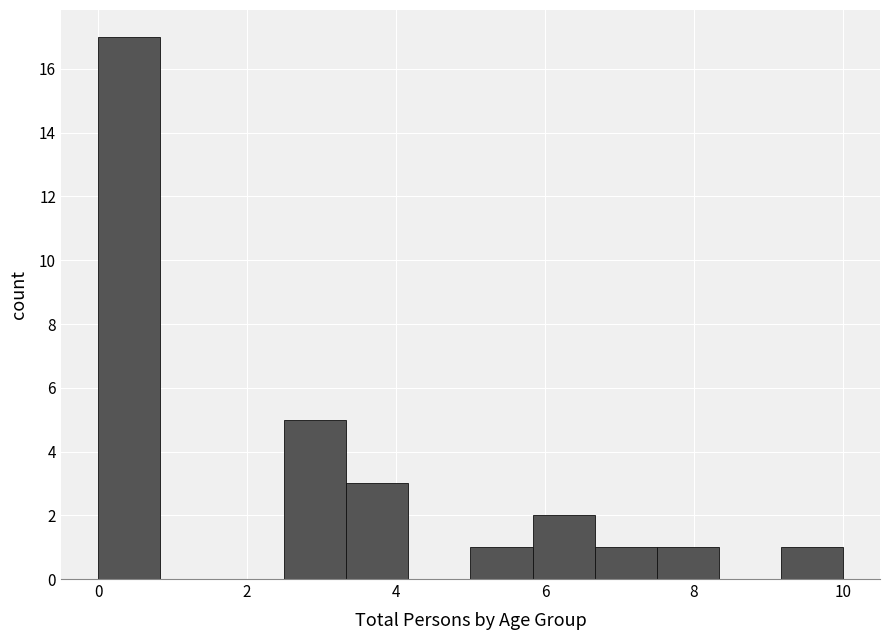

Reading left to right, transcribe this chart: for each bar, give the range it covers on the x-axis and its height. Neither the bar edges nor the heights are printed on the chart, so give them approximately, as read against the axes.

0.0 to 0.8: 17
0.8 to 1.6: 0
1.6 to 2.6: 0
2.6 to 3.4: 5
3.4 to 4.2: 3
4.2 to 5.0: 0
5.0 to 5.8: 1
5.8 to 6.6: 2
6.6 to 7.6: 1
7.6 to 8.4: 1
8.4 to 9.2: 0
9.2 to 10.0: 1